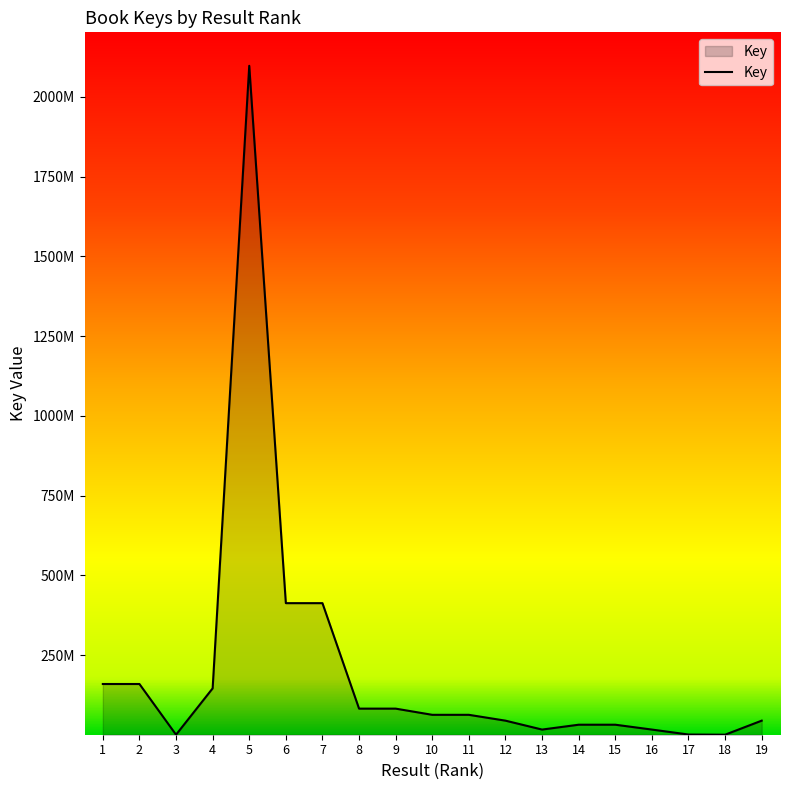

List the labels in order of value, smallest first.

3, 18, 17, 16, 13, 14, 15, 19, 12, 11, 10, 9, 8, 4, 2, 1, 7, 6, 5